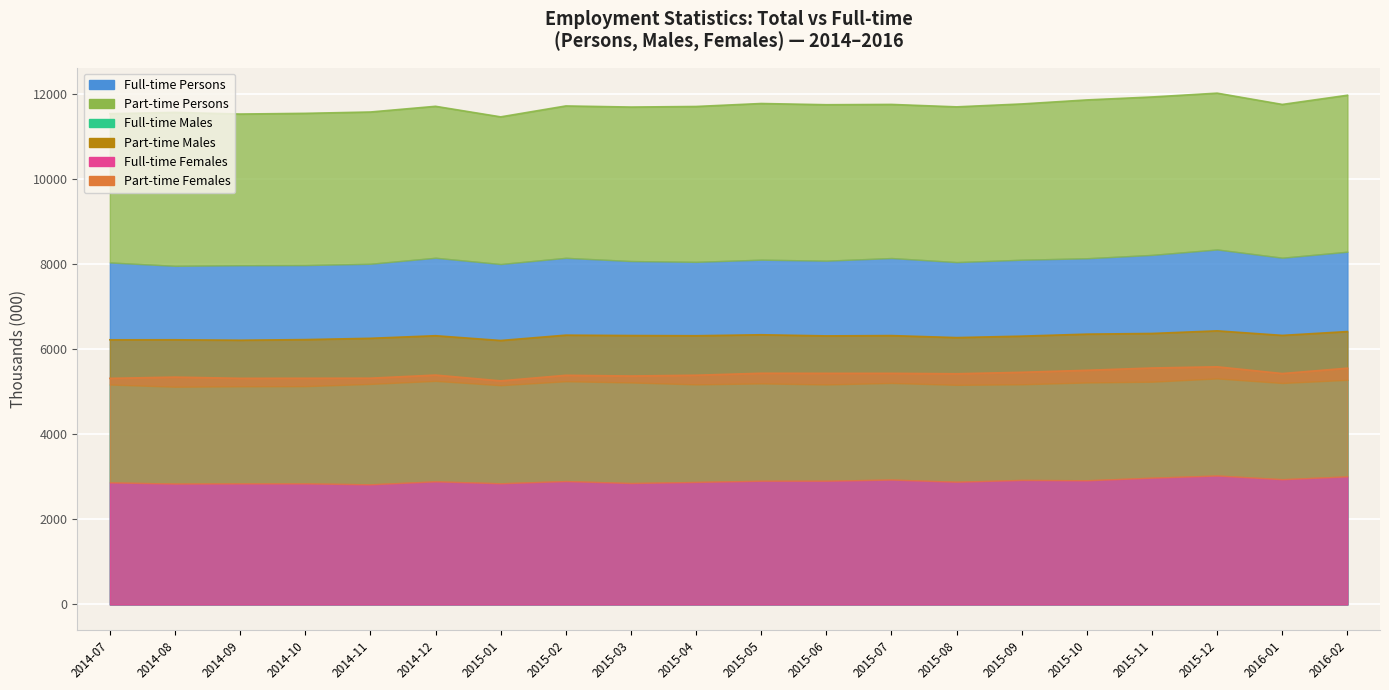

Is the value of Employed Males at 2015-08 greater than the value of Employed Persons at 2014-10?

No